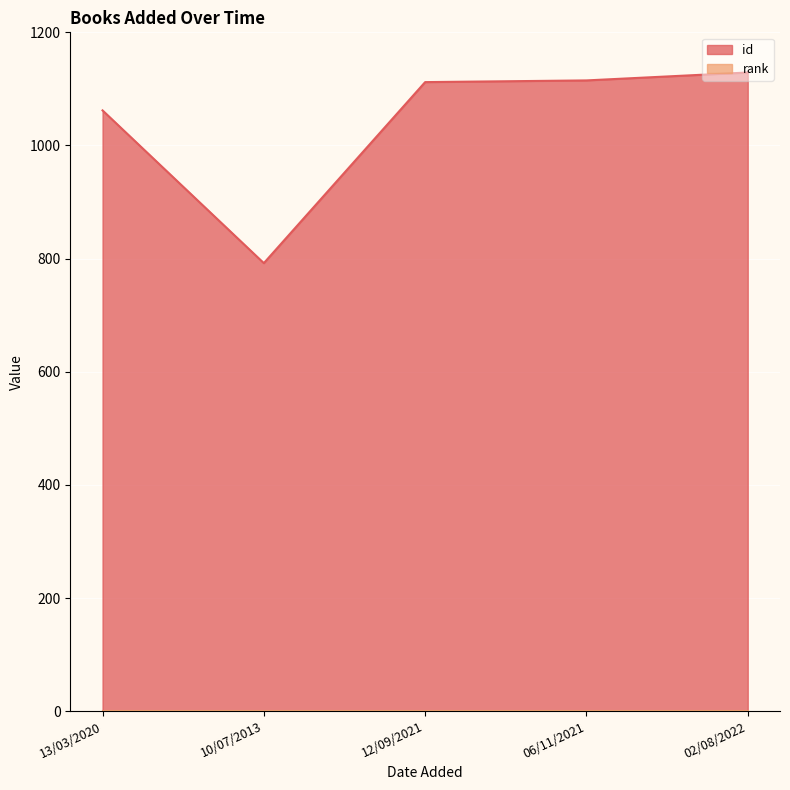

What is the average value?

1042